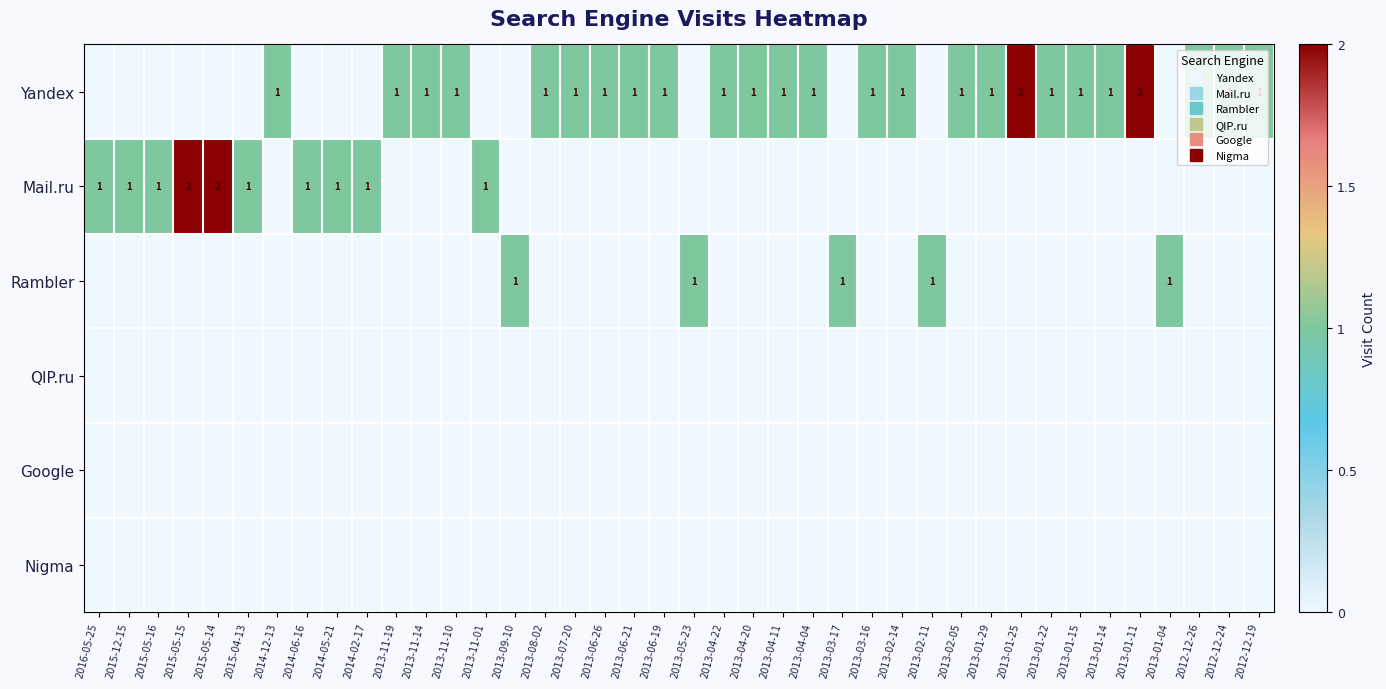

Between 2013-01-25 and 2013-01-15, which is larger?

2013-01-25